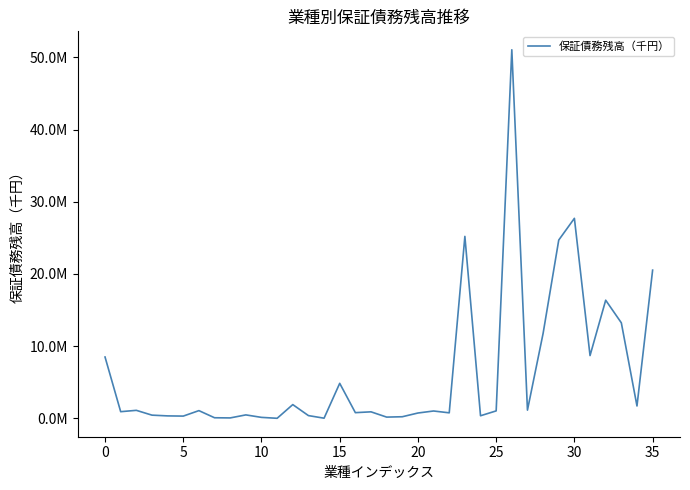

At which category does the chart reach its minimum across all series?

11